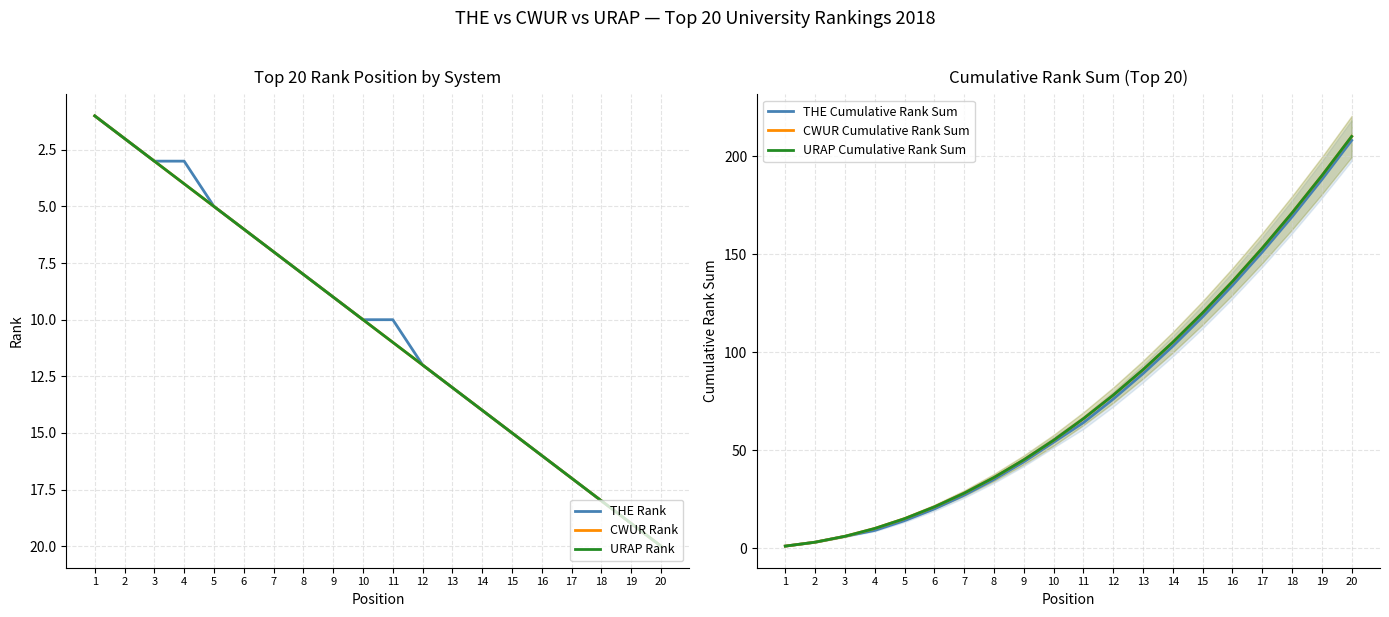

Reading right to left, transcribe all the data shown in this chart.

THE Rank: 20=20	19=19	18=18	17=17	16=16	15=15	14=14	13=13	12=12	11=10	10=10	9=9	8=8	7=7	6=6	5=5	4=3	3=3	2=2	1=1
CWUR Rank: 20=20	19=19	18=18	17=17	16=16	15=15	14=14	13=13	12=12	11=11	10=10	9=9	8=8	7=7	6=6	5=5	4=4	3=3	2=2	1=1
URAP Rank: 20=20	19=19	18=18	17=17	16=16	15=15	14=14	13=13	12=12	11=11	10=10	9=9	8=8	7=7	6=6	5=5	4=4	3=3	2=2	1=1
THE Cumulative Rank Sum: 20=208	19=188	18=169	17=151	16=134	15=118	14=103	13=89	12=76	11=64	10=54	9=44	8=35	7=27	6=20	5=14	4=9	3=6	2=3	1=1
CWUR Cumulative Rank Sum: 20=210	19=190	18=171	17=153	16=136	15=120	14=105	13=91	12=78	11=66	10=55	9=45	8=36	7=28	6=21	5=15	4=10	3=6	2=3	1=1
URAP Cumulative Rank Sum: 20=210	19=190	18=171	17=153	16=136	15=120	14=105	13=91	12=78	11=66	10=55	9=45	8=36	7=28	6=21	5=15	4=10	3=6	2=3	1=1